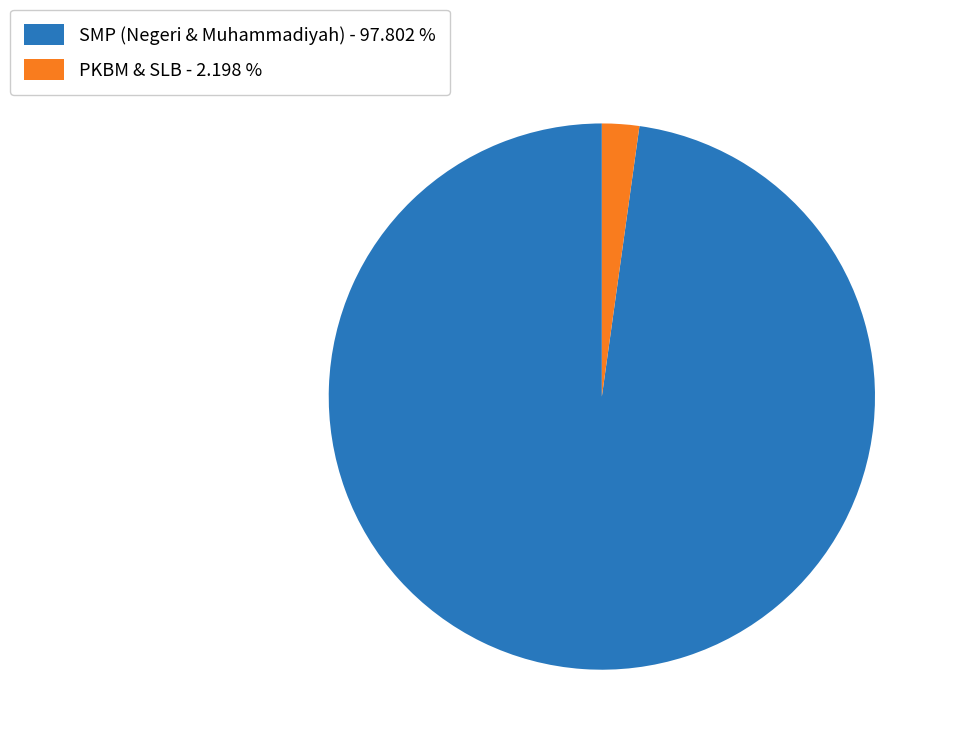

Rank the categories by value from highest to lowest.

SMP (Negeri & Muhammadiyah) - 97.802 %, PKBM & SLB - 2.198 %